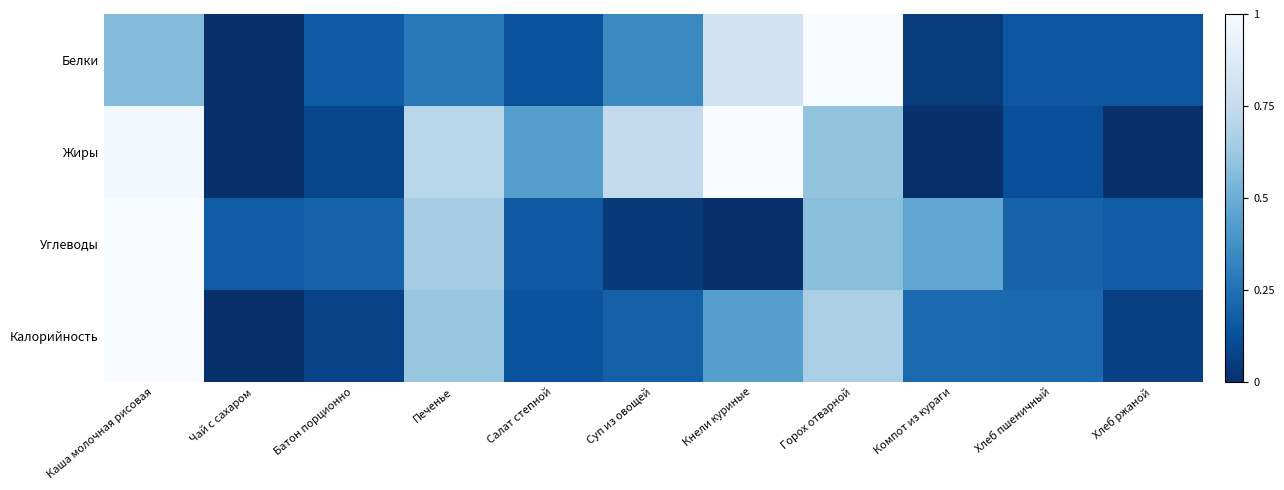

Reading left to right, transcribe all the data shown in this chart.

Белки: Каша молочная рисовая=0.6	Чай с сахаром=0.0	Батон порционно=0.2	Печенье=0.3	Салат степной=0.1	Суп из овощей=0.3	Кнели куриные=0.8	Горох отварной=1.0	Компот из кураги=0.0	Хлеб пшеничный=0.1	Хлеб ржаной=0.1
Жиры: Каша молочная рисовая=1.0	Чай с сахаром=0.0	Батон порционно=0.1	Печенье=0.7	Салат степной=0.4	Суп из овощей=0.7	Кнели куриные=1.0	Горох отварной=0.6	Компот из кураги=0.0	Хлеб пшеничный=0.1	Хлеб ржаной=0.0
Углеводы: Каша молочная рисовая=1.0	Чай с сахаром=0.2	Батон порционно=0.2	Печенье=0.6	Салат степной=0.2	Суп из овощей=0.0	Кнели куриные=0.0	Горох отварной=0.6	Компот из кураги=0.5	Хлеб пшеничный=0.2	Хлеб ржаной=0.2
Калорийность: Каша молочная рисовая=1.0	Чай с сахаром=0.0	Батон порционно=0.1	Печенье=0.6	Салат степной=0.1	Суп из овощей=0.2	Кнели куриные=0.4	Горох отварной=0.7	Компот из кураги=0.2	Хлеб пшеничный=0.2	Хлеб ржаной=0.1